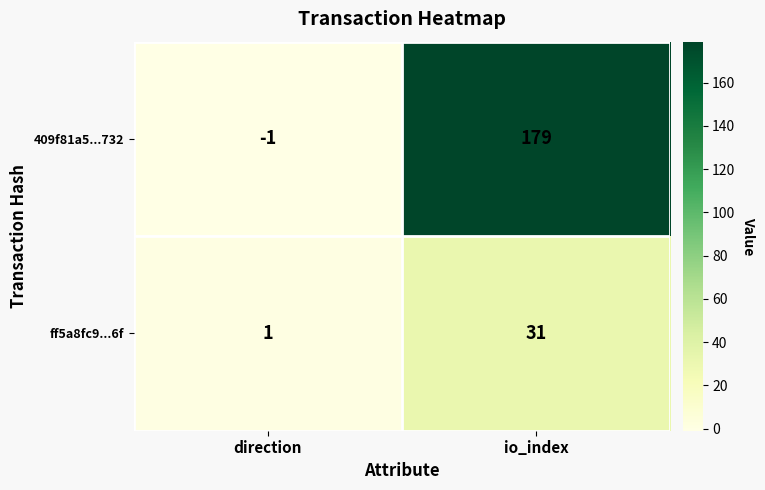

Is it true that 409f81a5...732 equals -1 at direction?

True